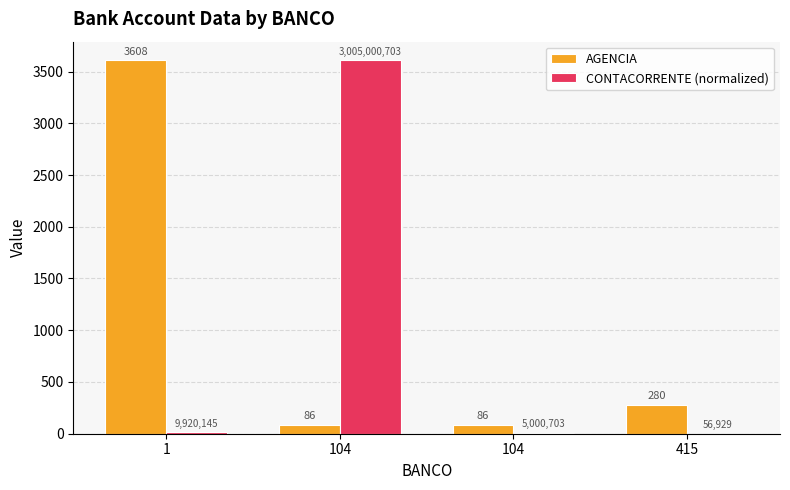

What is the value of the AGENCIA bar at the 4th from the left?

280.0